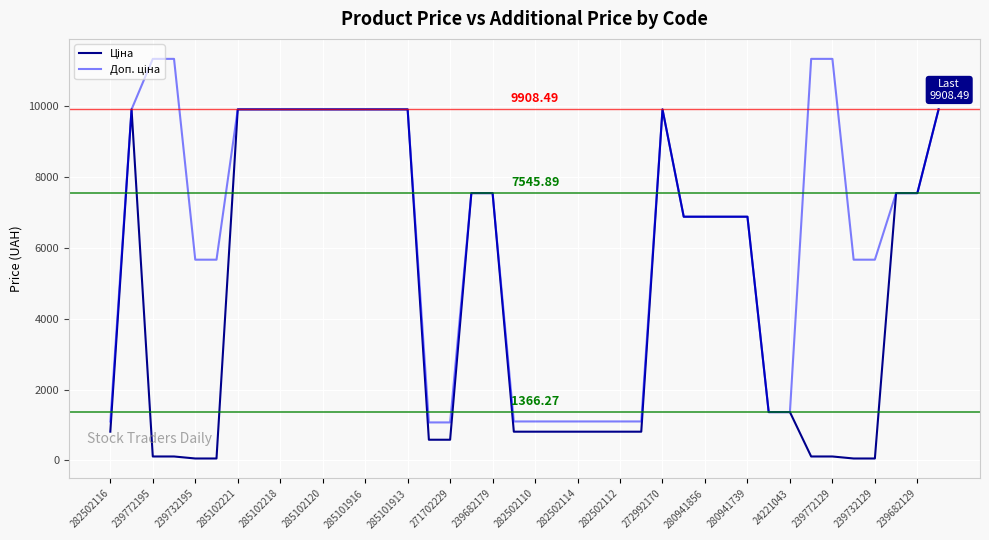

Count the number of categories in the chart.

40